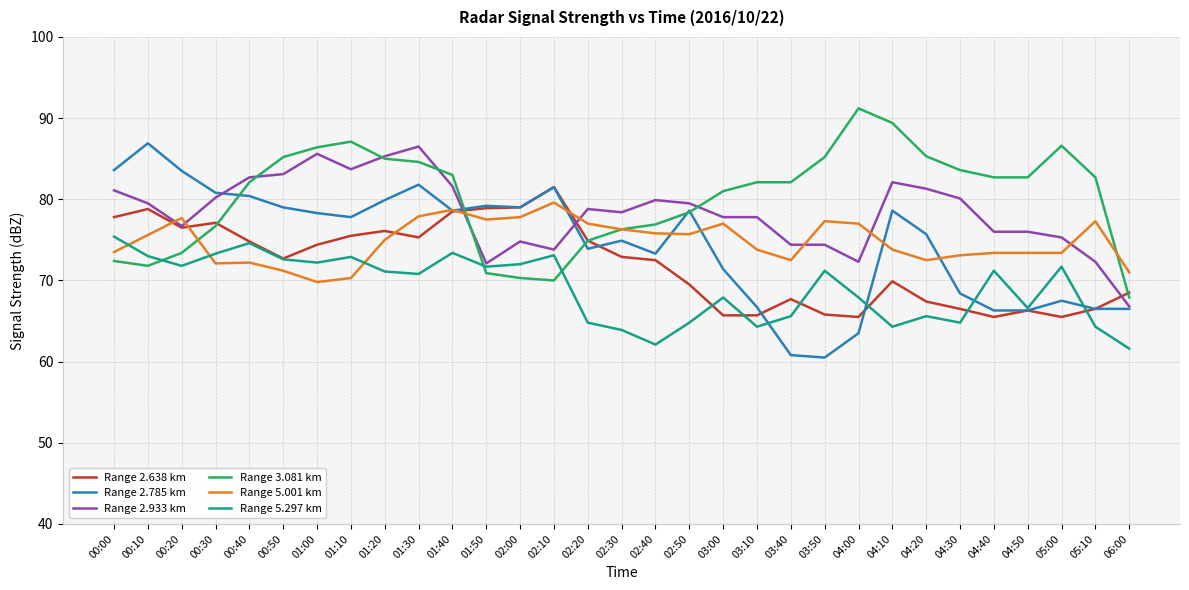

Which series has the largest range (max minus min)?

Range 2.785 km